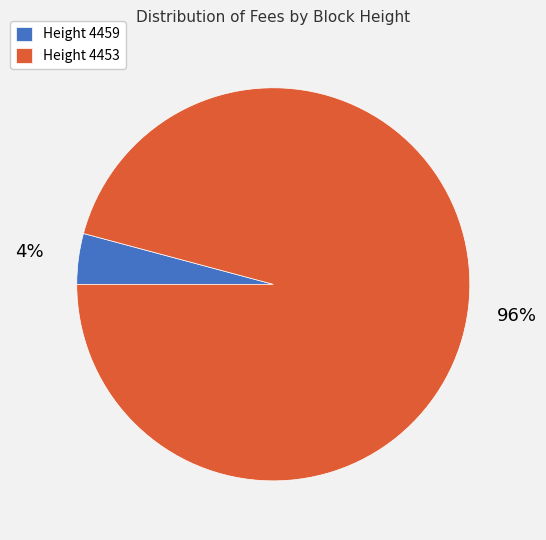

Rank the categories by value from lowest to highest.

Height 4459, Height 4453